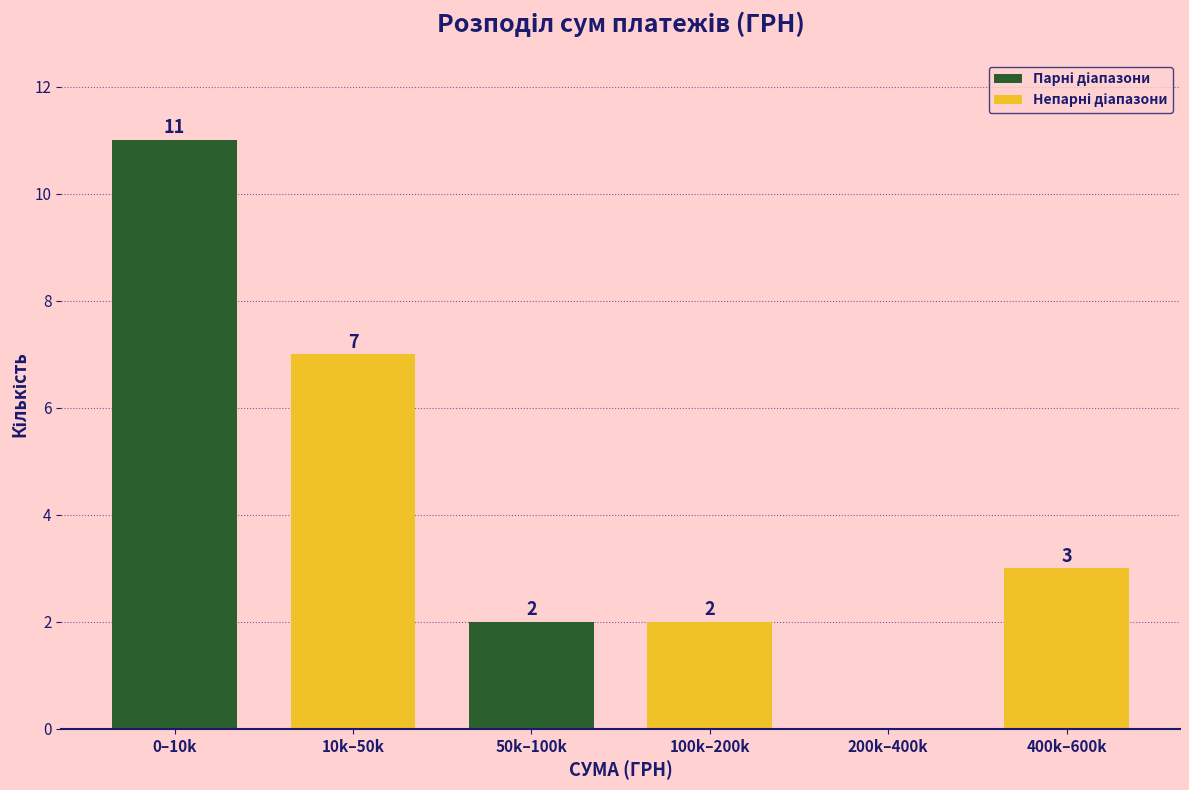

Reading left to right, extract all data points from this chart.

0–10k=11	10k–50k=7	50k–100k=2	100k–200k=2	200k–400k=0	400k–600k=3